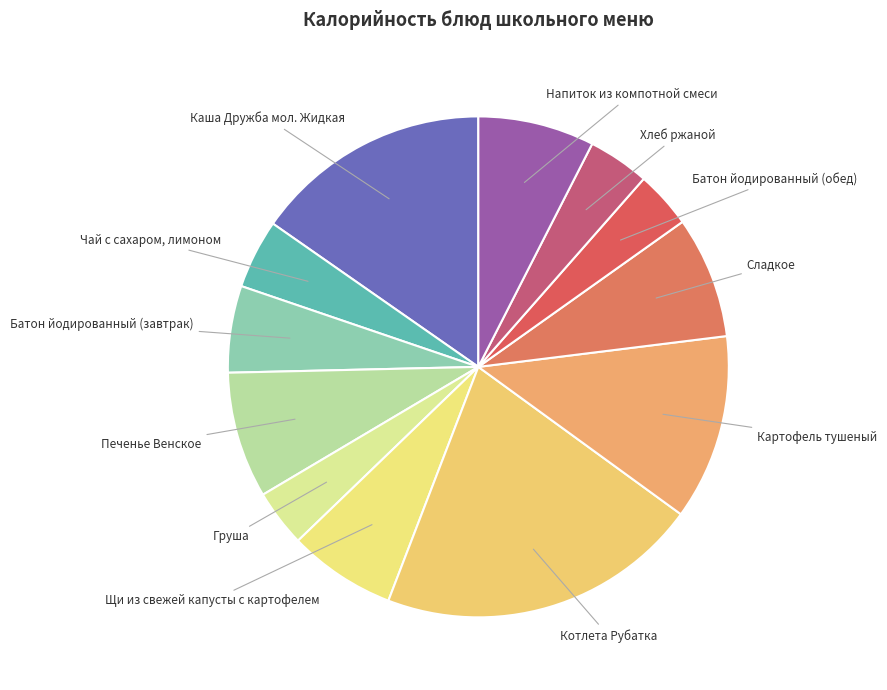

How many segments does this pie chart have?

12